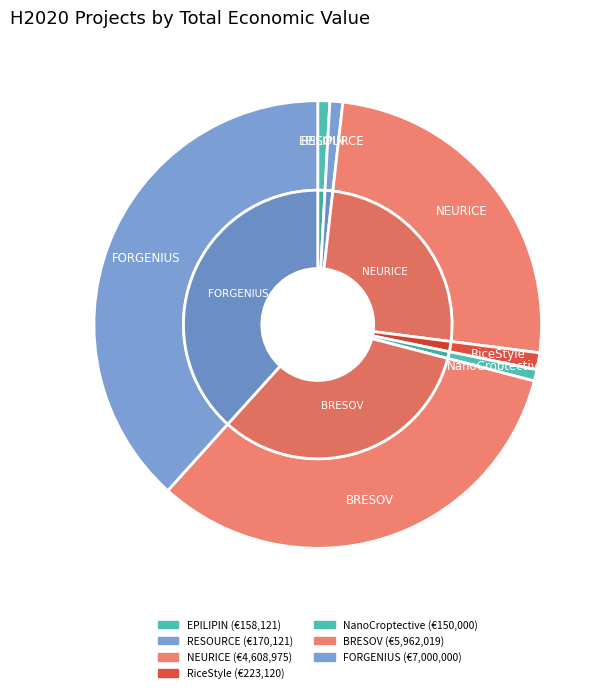

To the nearest percent, what portion does FORGENIUS represent?

38%